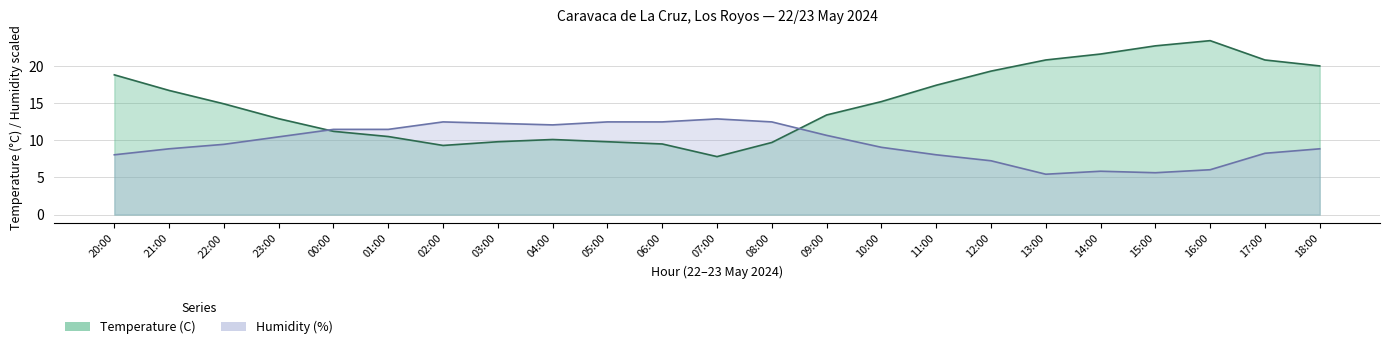

At which category is the sum across all series the highest?

16:00